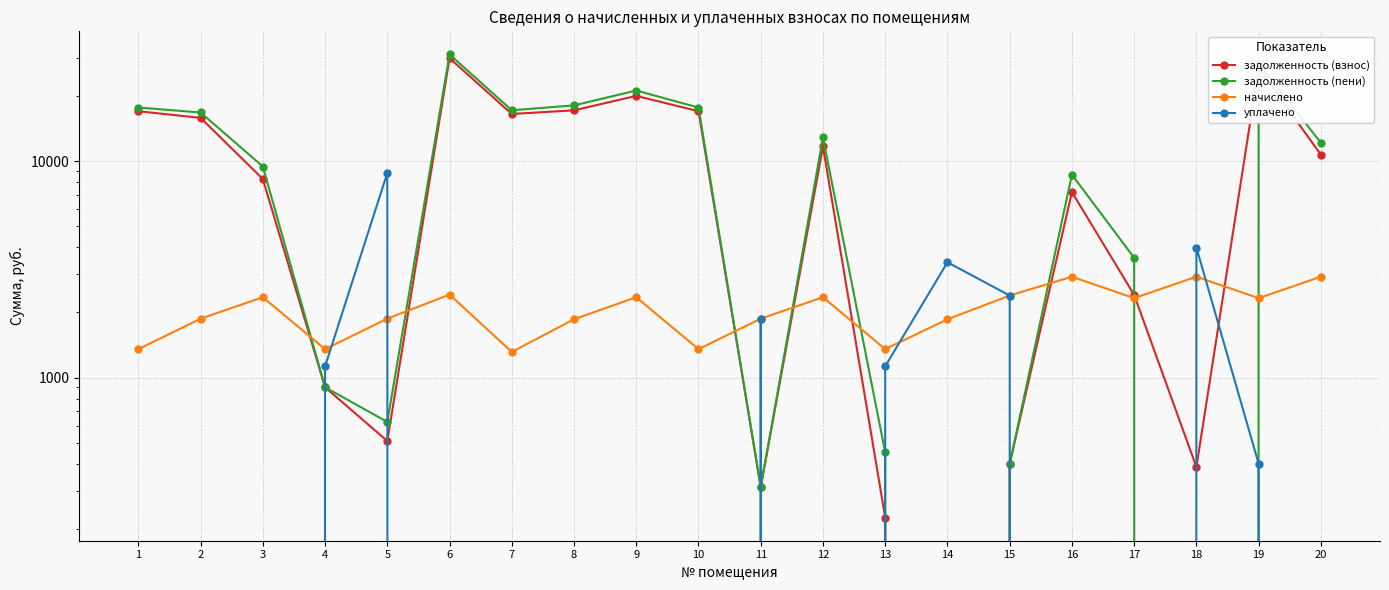

What is the sum of all задолженность (пени) values?

217299.4